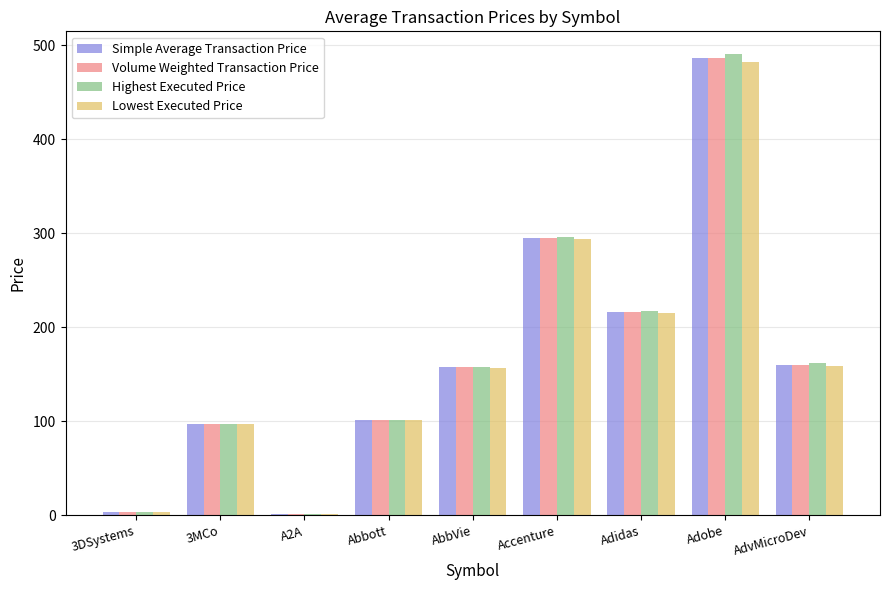

The Highest Executed Price series shows 129.7 at 3MCo. True or false?

False